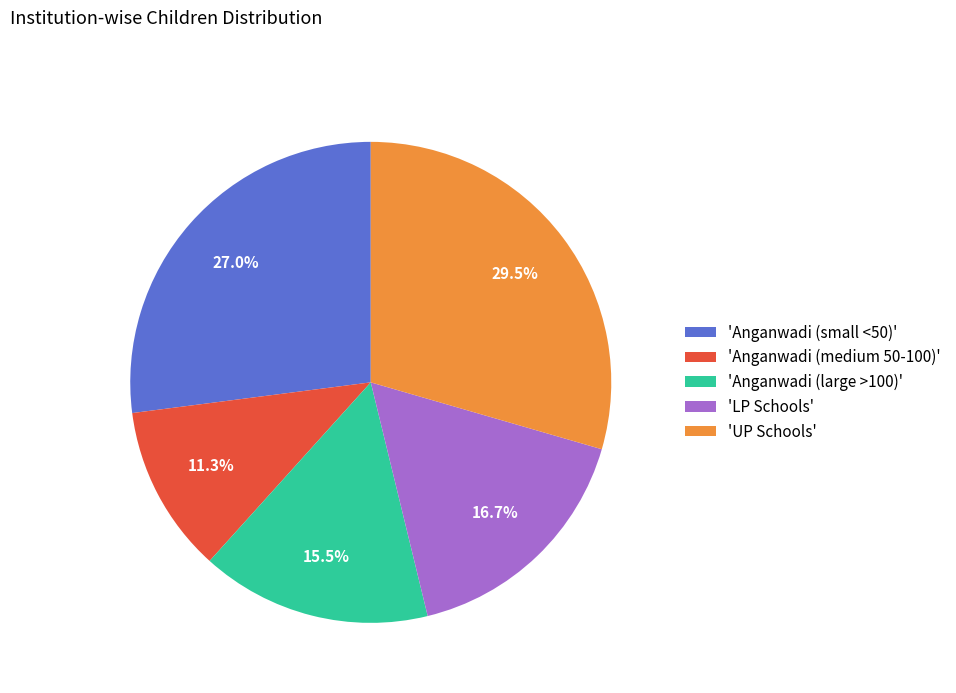

Does any single category account for the majority?

No